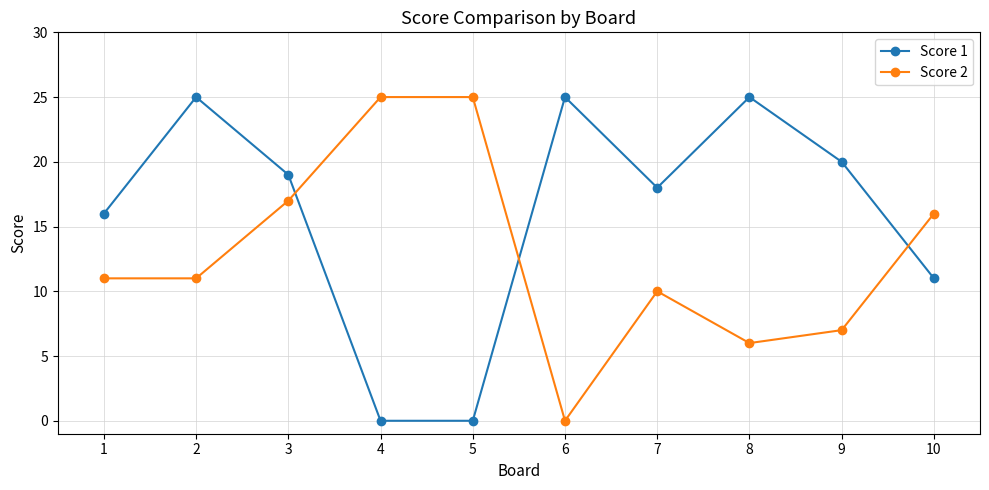

Which series changed the most between 3 and 8?

Score 2